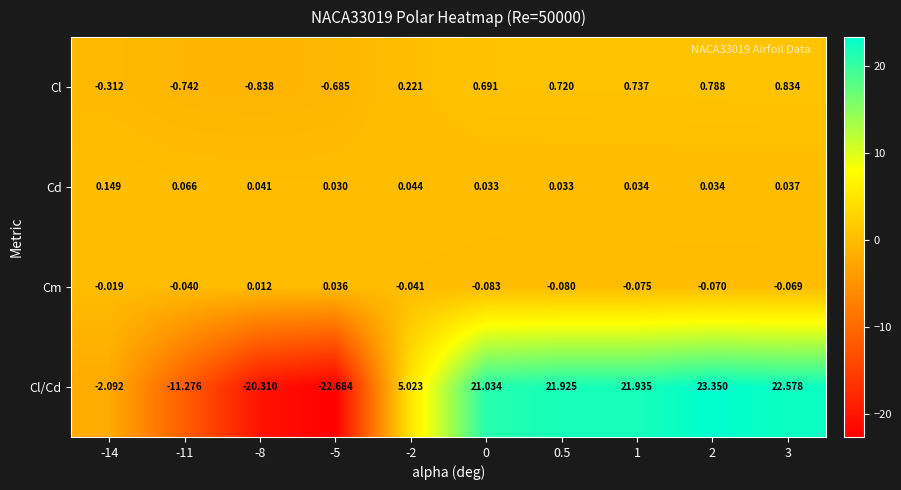

Rank the series by their maximum value, from highest to lowest.

Cl/Cd, Cl, Cd, Cm